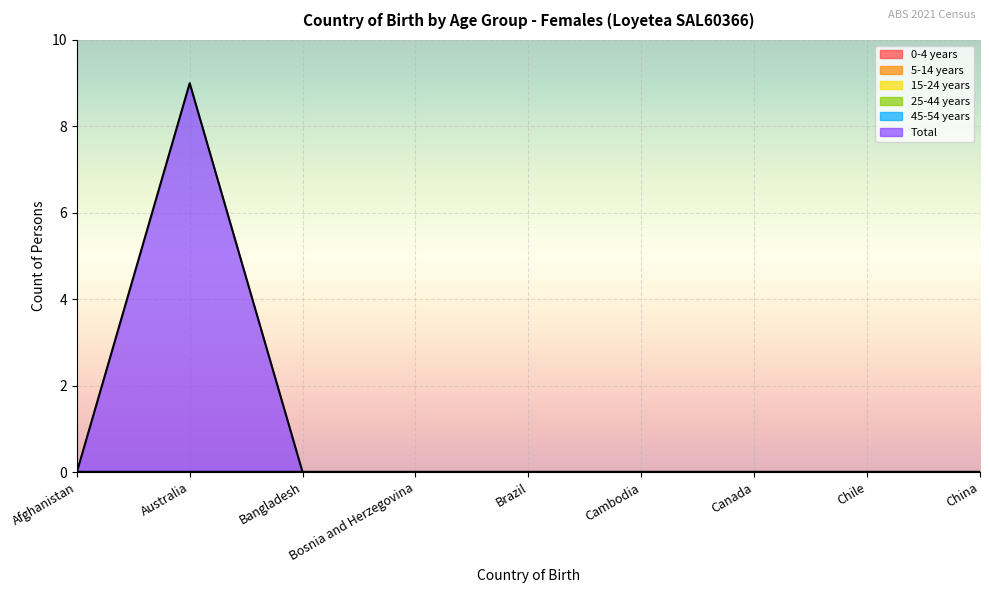

Which has a higher value, Canada or China?

Canada